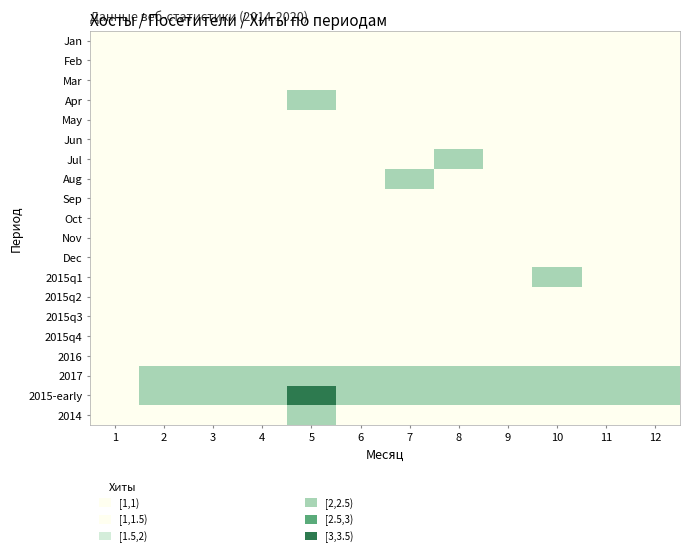

Reading right to left, what are all the values shown in this chart?

Jan: 12=1	11=1	10=1	9=1	8=1	7=1	6=1	5=1	4=1	3=1	2=1	1=1
Feb: 12=1	11=1	10=1	9=1	8=1	7=1	6=1	5=1	4=1	3=1	2=1	1=1
Mar: 12=1	11=1	10=1	9=1	8=1	7=1	6=1	5=1	4=1	3=1	2=1	1=1
Apr: 12=1	11=1	10=1	9=1	8=1	7=1	6=1	5=2	4=1	3=1	2=1	1=1
May: 12=1	11=1	10=1	9=1	8=1	7=1	6=1	5=1	4=1	3=1	2=1	1=1
Jun: 12=1	11=1	10=1	9=1	8=1	7=1	6=1	5=1	4=1	3=1	2=1	1=1
Jul: 12=1	11=1	10=1	9=1	8=2	7=1	6=1	5=1	4=1	3=1	2=1	1=1
Aug: 12=1	11=1	10=1	9=1	8=1	7=2	6=1	5=1	4=1	3=1	2=1	1=1
Sep: 12=1	11=1	10=1	9=1	8=1	7=1	6=1	5=1	4=1	3=1	2=1	1=1
Oct: 12=1	11=1	10=1	9=1	8=1	7=1	6=1	5=1	4=1	3=1	2=1	1=1
Nov: 12=1	11=1	10=1	9=1	8=1	7=1	6=1	5=1	4=1	3=1	2=1	1=1
Dec: 12=1	11=1	10=1	9=1	8=1	7=1	6=1	5=1	4=1	3=1	2=1	1=1
2015q1: 12=1	11=1	10=2	9=1	8=1	7=1	6=1	5=1	4=1	3=1	2=1	1=1
2015q2: 12=1	11=1	10=1	9=1	8=1	7=1	6=1	5=1	4=1	3=1	2=1	1=1
2015q3: 12=1	11=1	10=1	9=1	8=1	7=1	6=1	5=1	4=1	3=1	2=1	1=1
2015q4: 12=1	11=1	10=1	9=1	8=1	7=1	6=1	5=1	4=1	3=1	2=1	1=1
2016: 12=1	11=1	10=1	9=1	8=1	7=1	6=1	5=1	4=1	3=1	2=1	1=1
2017: 12=2	11=2	10=2	9=2	8=2	7=2	6=2	5=2	4=2	3=2	2=2	1=1
2015-early: 12=2	11=2	10=2	9=2	8=2	7=2	6=2	5=3	4=2	3=2	2=2	1=1
2014: 12=1	11=1	10=1	9=1	8=1	7=1	6=1	5=2	4=1	3=1	2=1	1=1